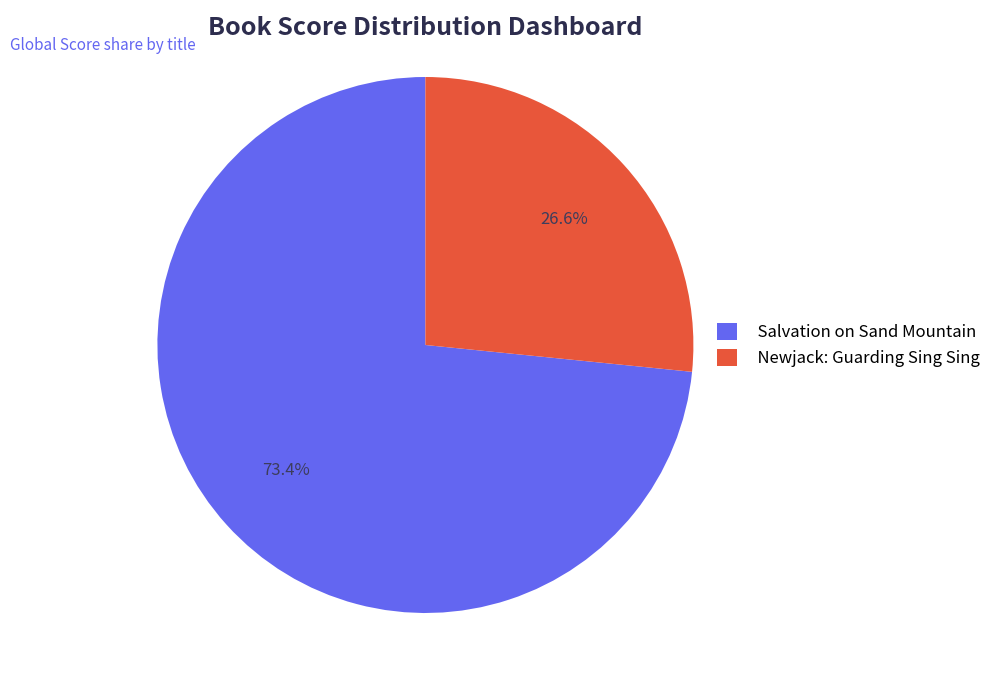

How much of the chart is everything except Salvation on Sand Mountain?

26.6%